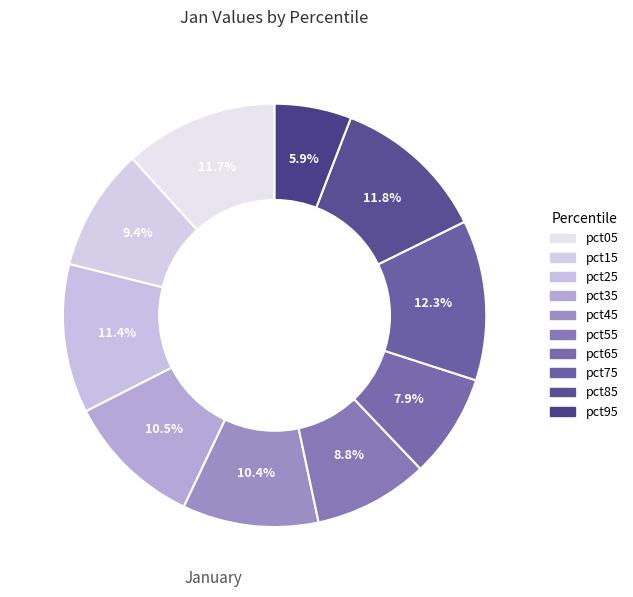

Which has a higher value, pct35 or pct75?

pct75